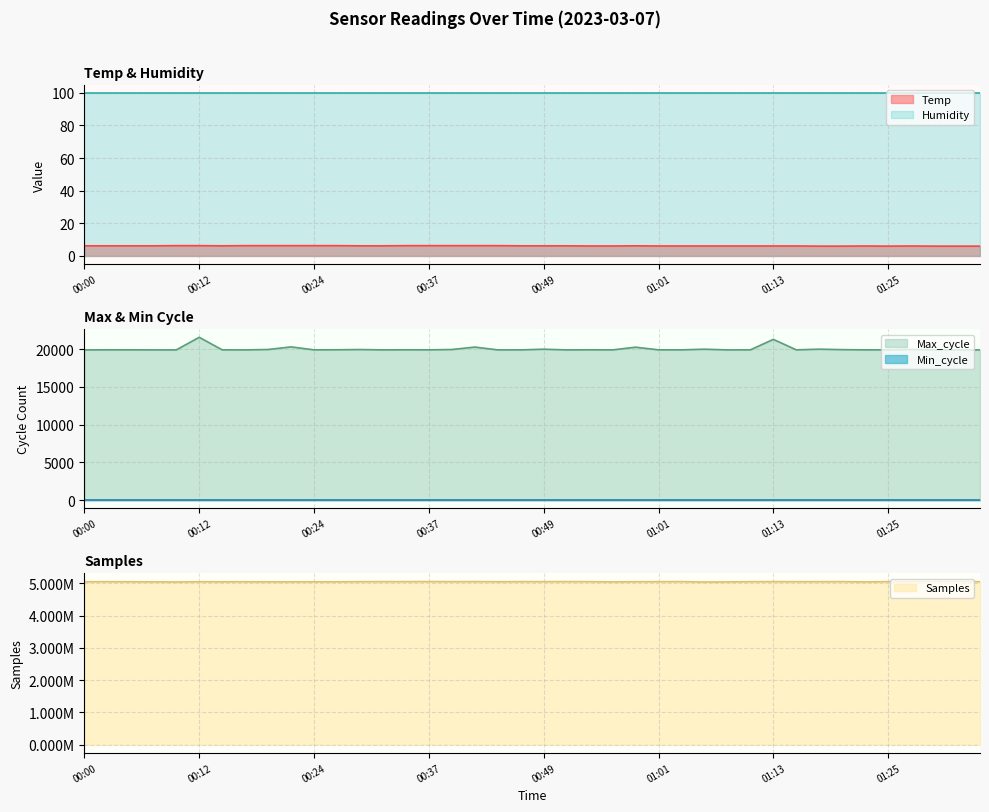

What is the total value across all series at 00:27?

5066625.3